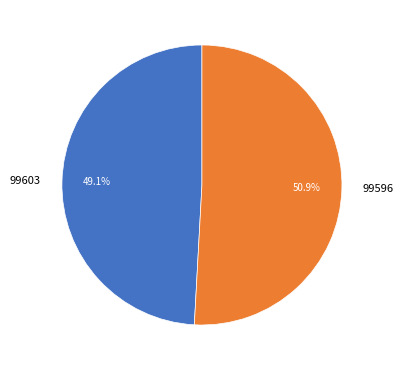

Which slice is the largest?

99596